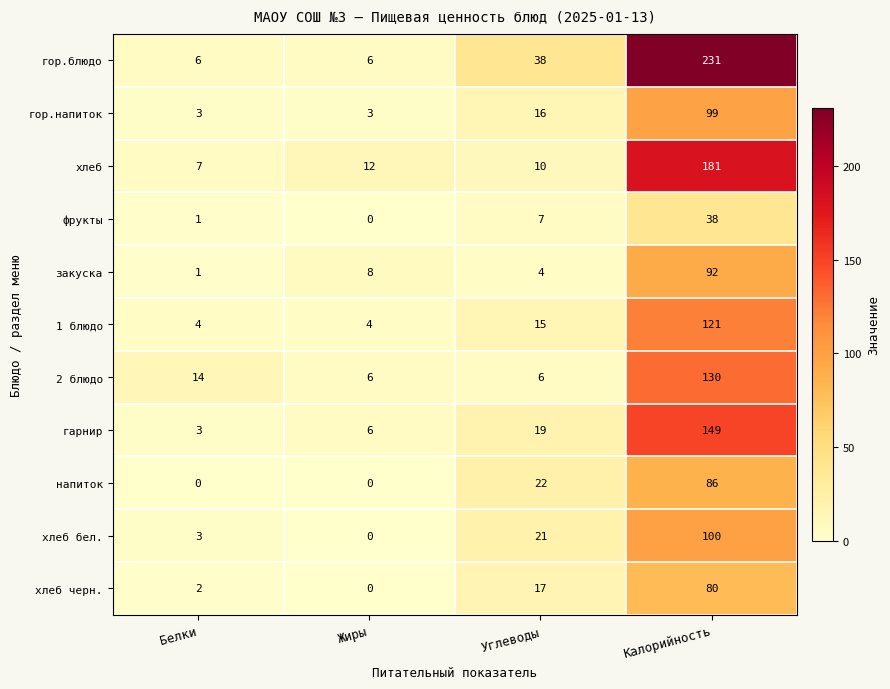

What is the difference between the фрукты values at Углеводы and Калорийность?

31